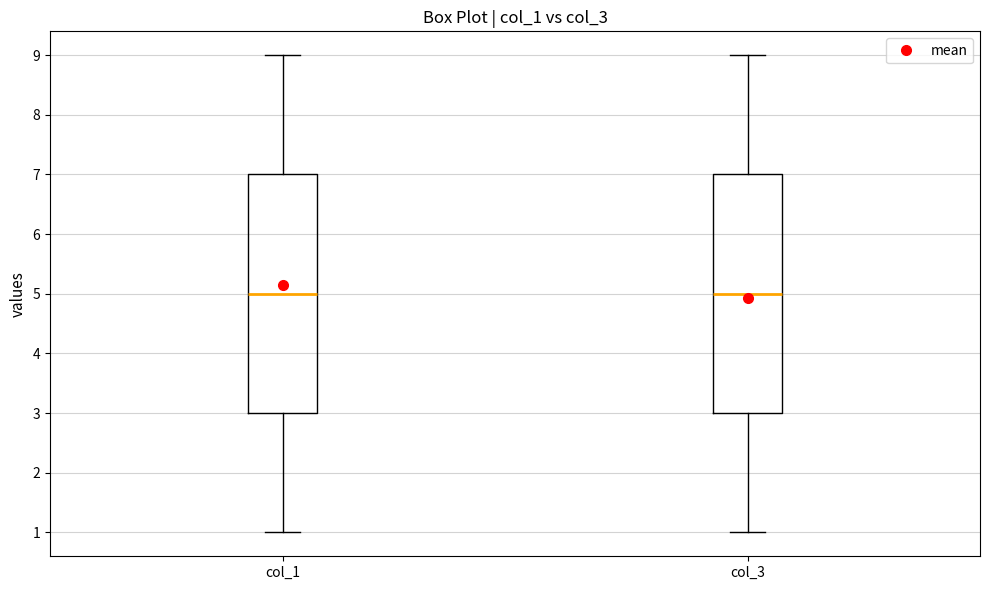

Reading left to right, transcribe this box plot: for each box, give where its median line is, the range the box spans, and where its two whiskers end, as read against the y-axis. The values are not printed on the chart, so give them approximately, as read against the axis.

col_1: median 5, box 3 to 7, whiskers 1 to 9
col_3: median 5, box 3 to 7, whiskers 1 to 9